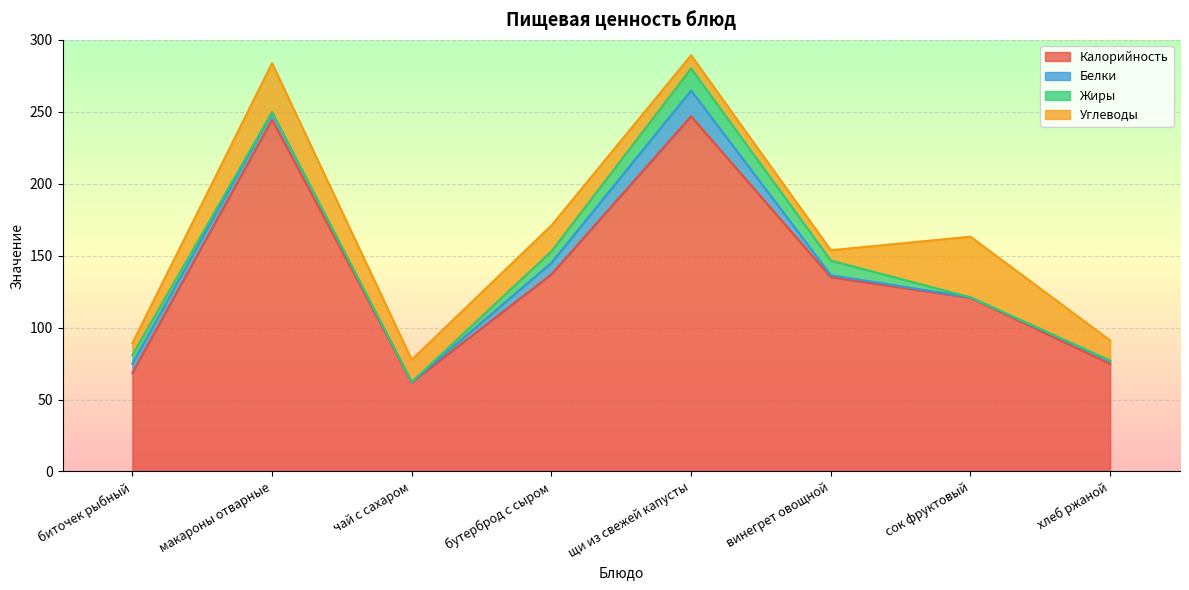

How many lines are shown in the chart?

4